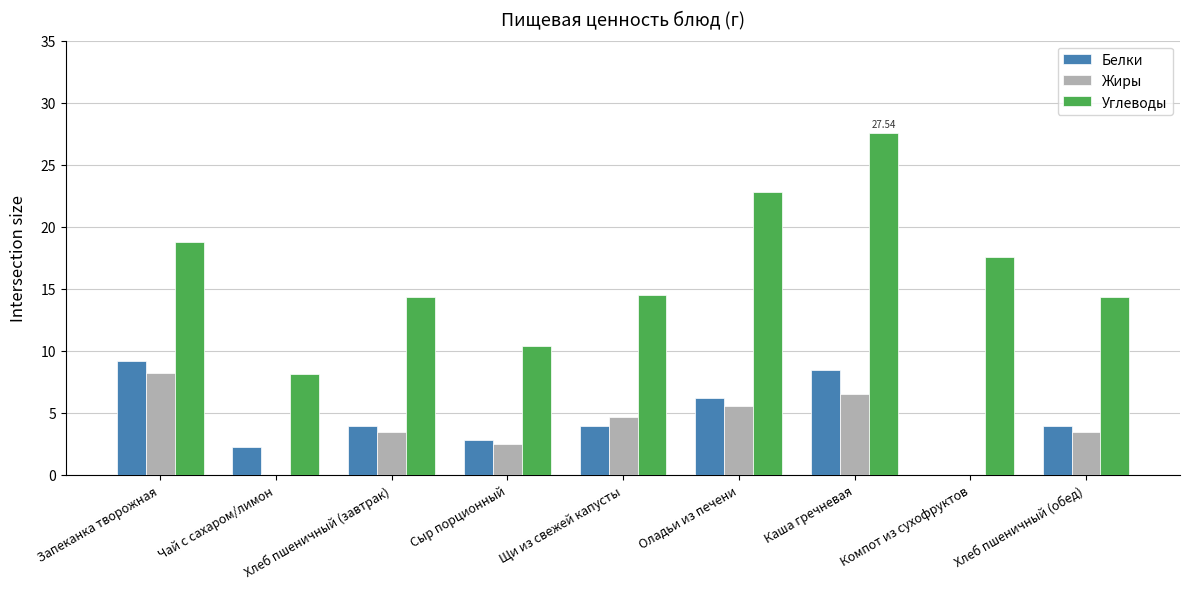

Is it true that Жиры equals 11.6 at Запеканка творожная?

False